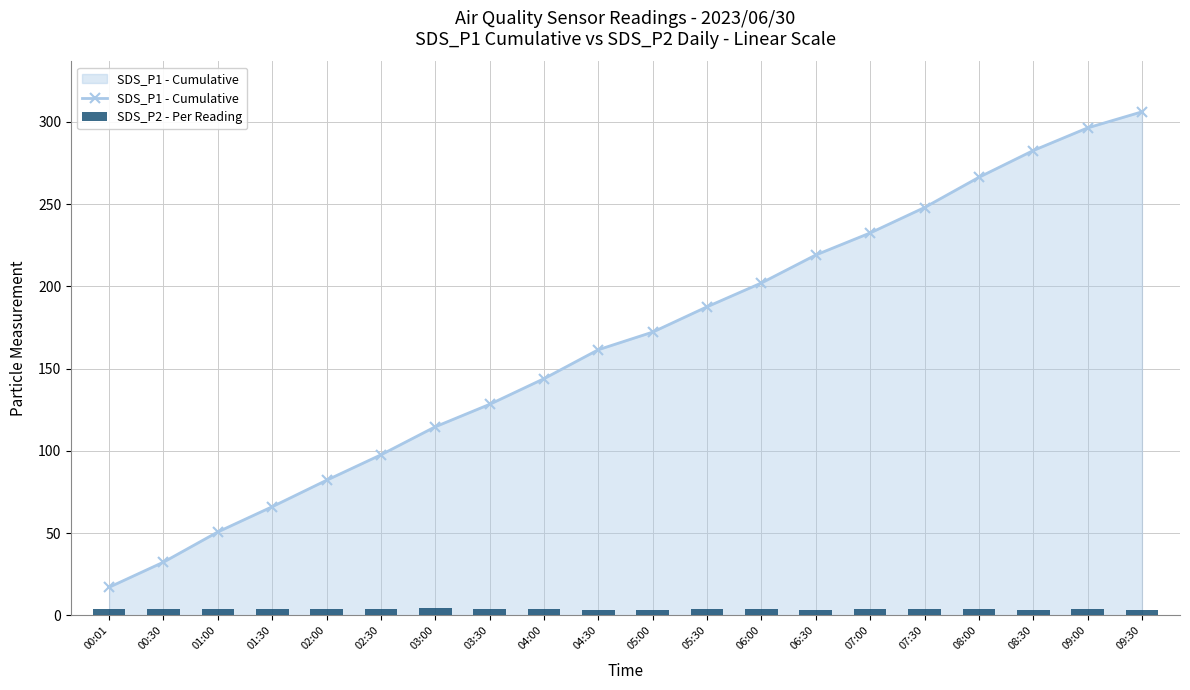

Between 01:30 and 07:30, which is larger?

07:30